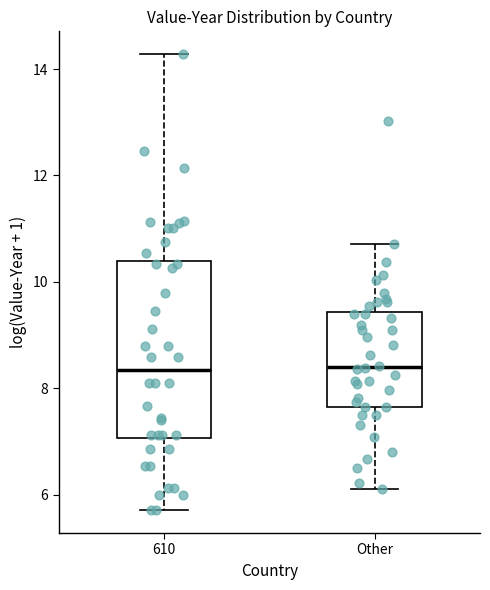

Reading left to right, read every box against the y-axis: the position of its median line, the range the box covers, and the ends of its whiskers. The values are not printed on the chart, so give them approximately, as read against the axis.

610: median 8.4, box 7.0 to 10.4, whiskers 5.8 to 14.2
Other: median 8.4, box 7.6 to 9.4, whiskers 6.2 to 10.8